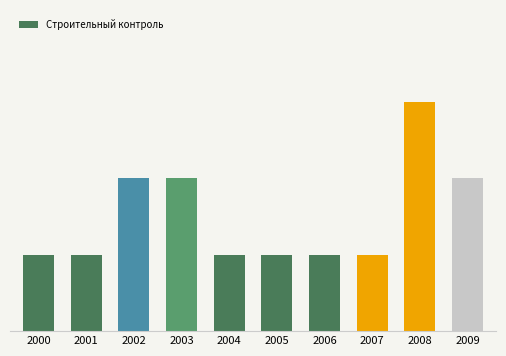

The value at 2004 is 0. True or false?

False